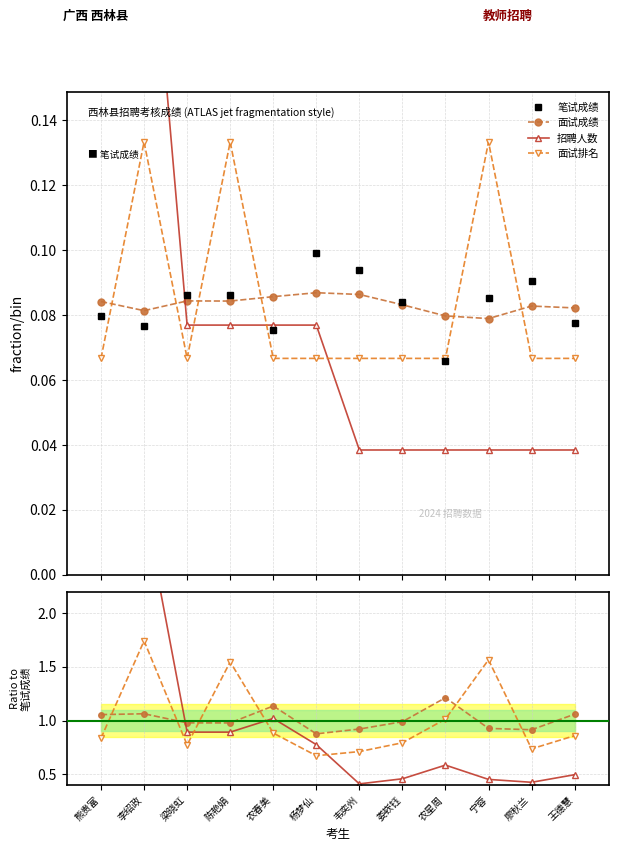

Which series has the widest spread of values?

招聘人数